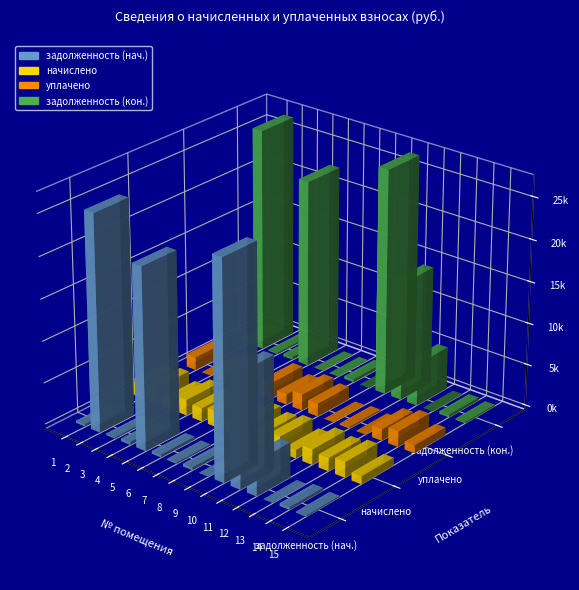

What is the total value across all series at 4?

4126.7